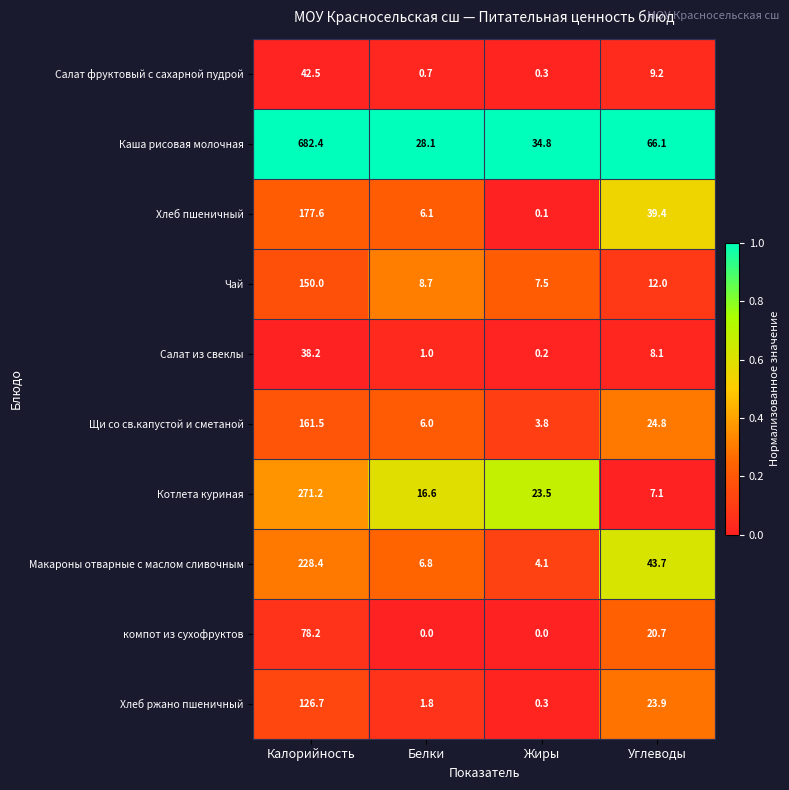

At which category is the sum across all series the highest?

Калорийность